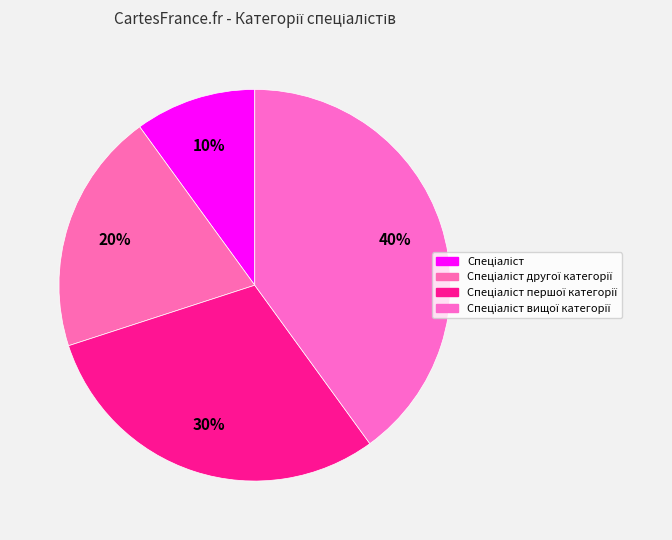

How many segments does this pie chart have?

4